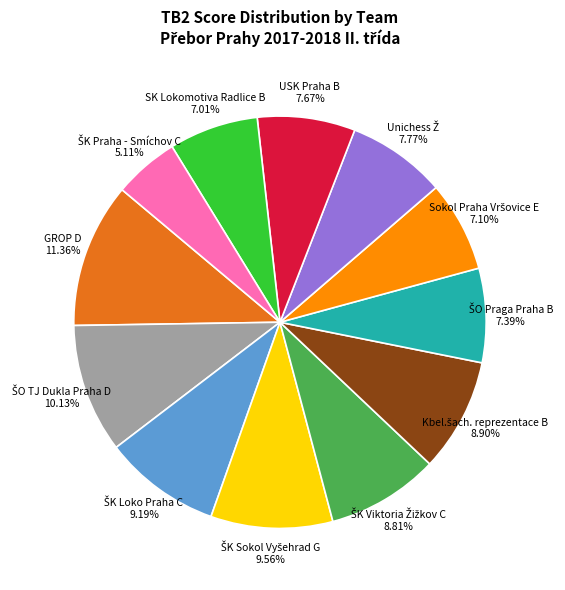

Is there a majority slice in this chart?

No